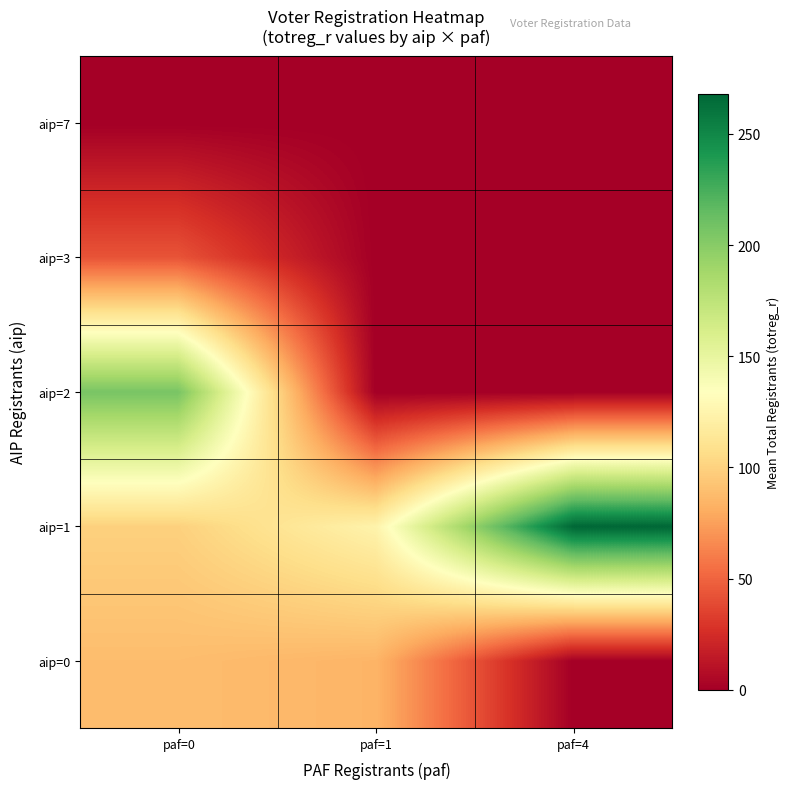

At how many categories does at least one series exceed 139?

2